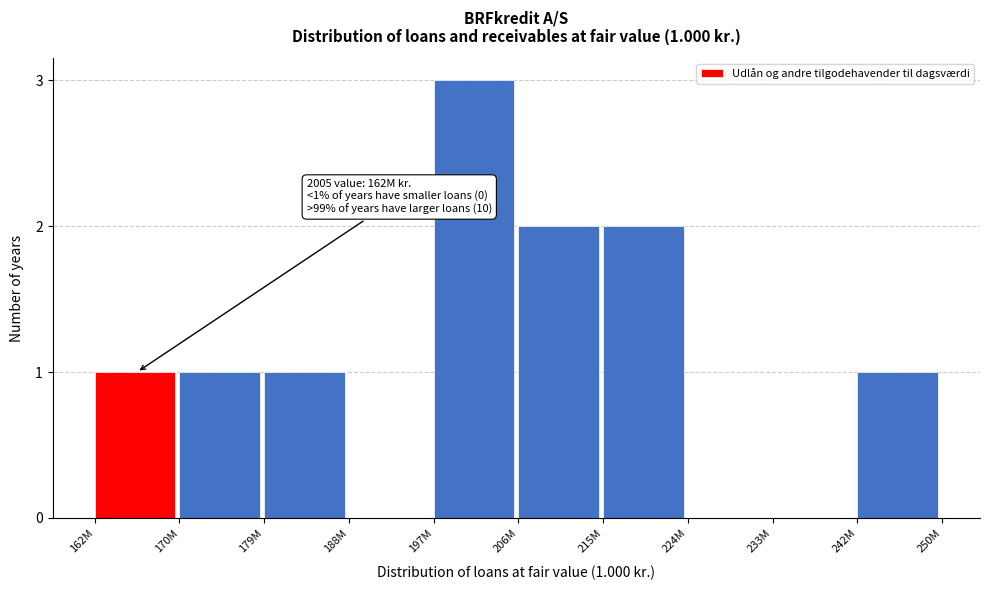

Reading right to left, transcribe all the data shown in this chart.

242M=1	233M=0	224M=0	215M=2	206M=2	197M=3	188M=0	179M=1	170M=1	162M=1